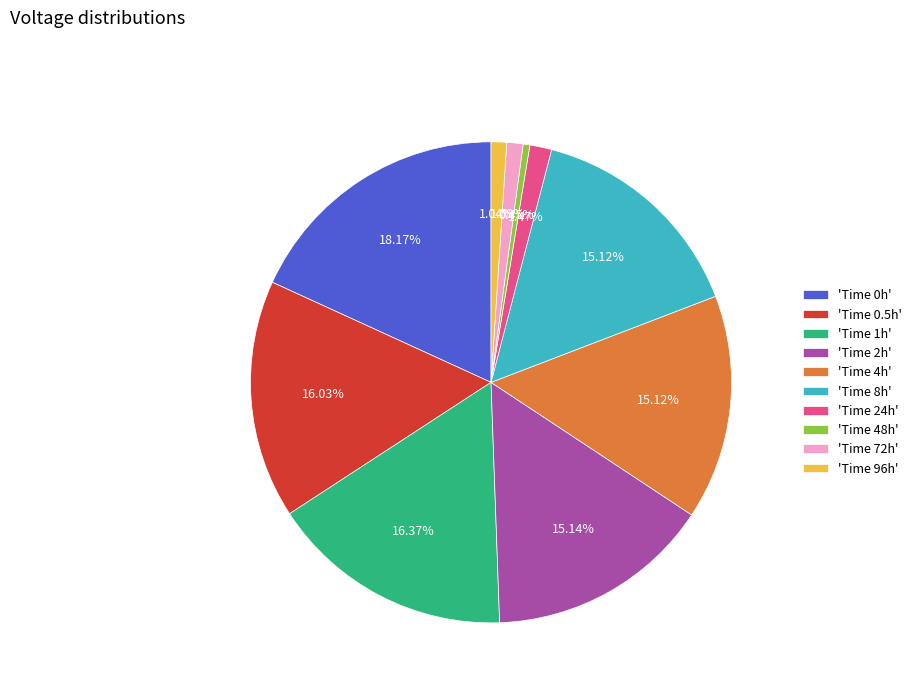

Between 'Time 96h' and 'Time 48h', which is larger?

'Time 96h'